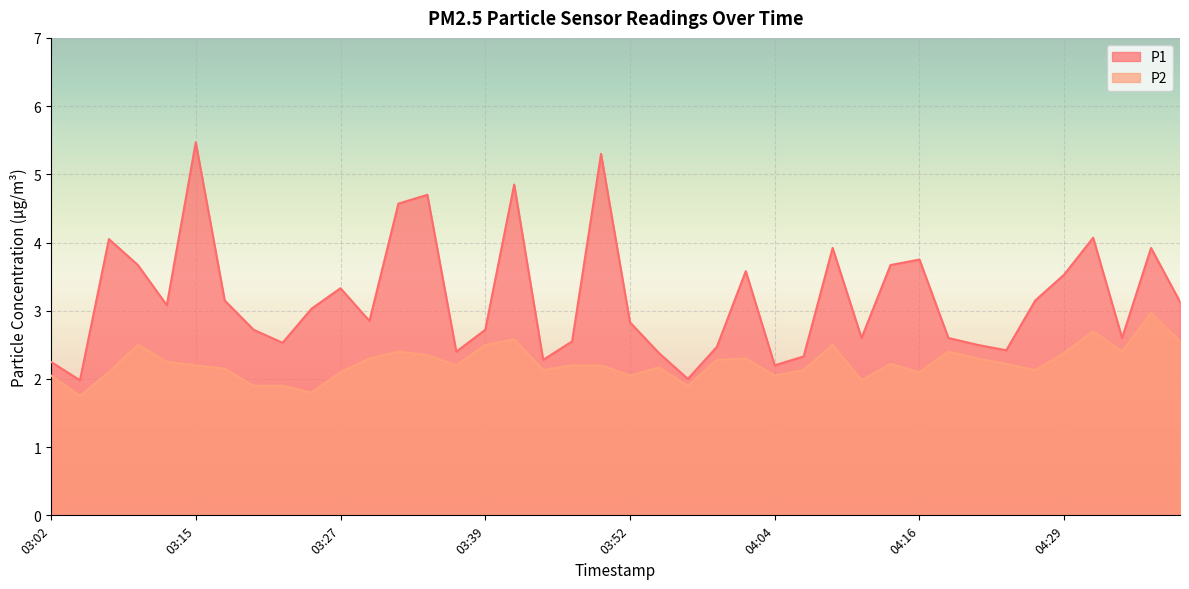

Which series has the largest total across all categories?

P1